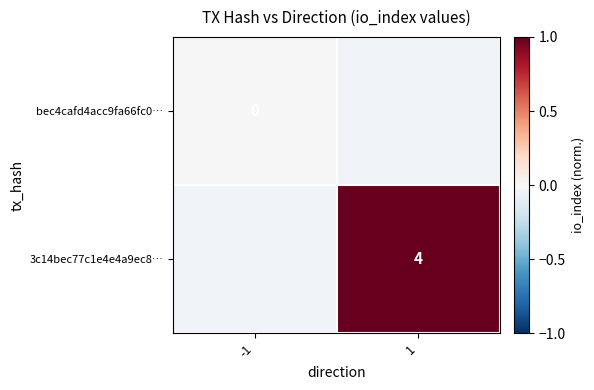

Which label corresponds to the largest value in the chart?

1